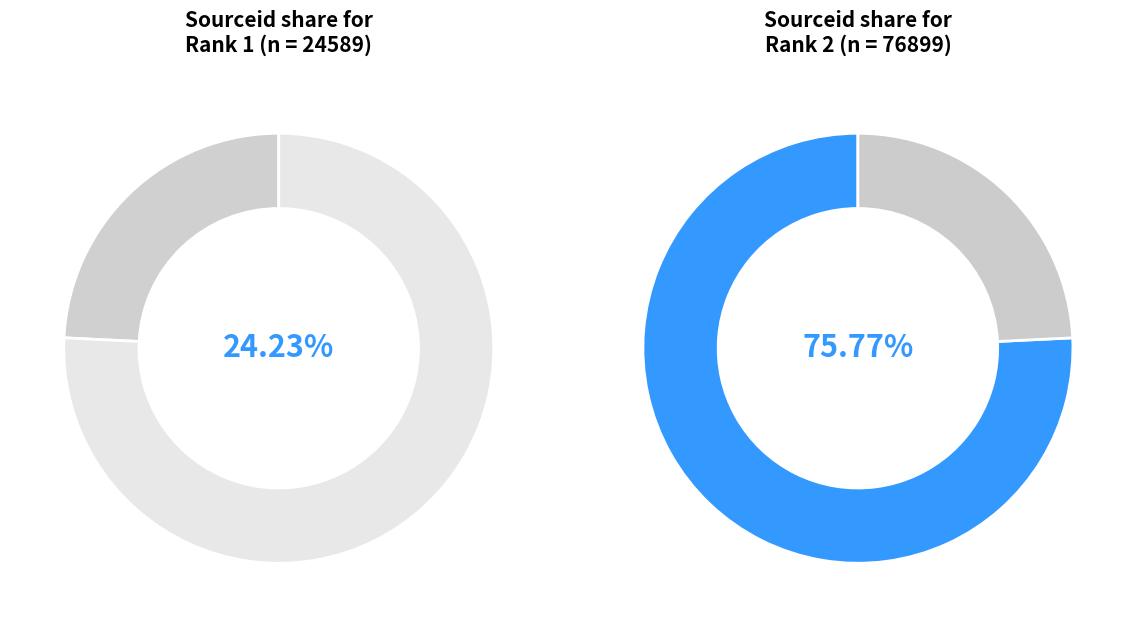

Which slice represents more than half of the pie?

2